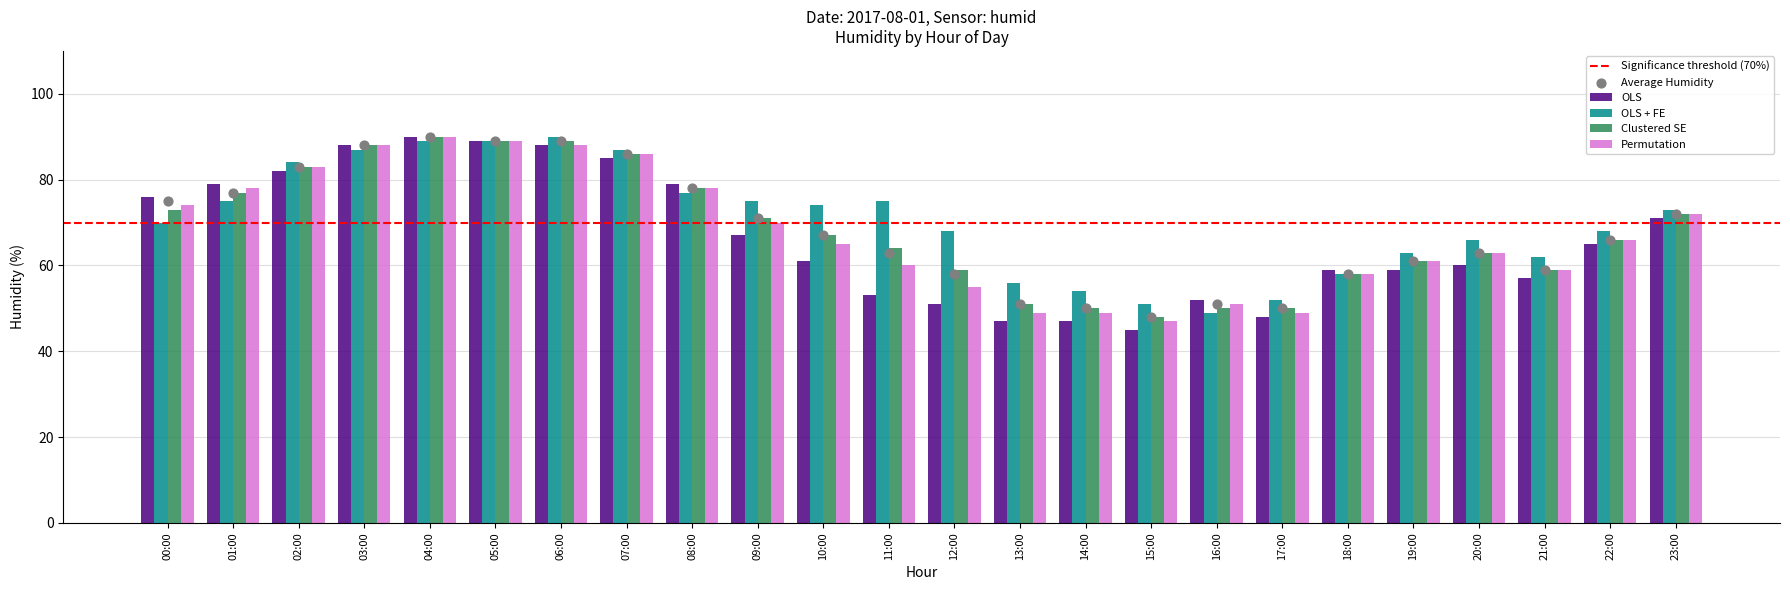

What is the total value across all series at 01:00?

309